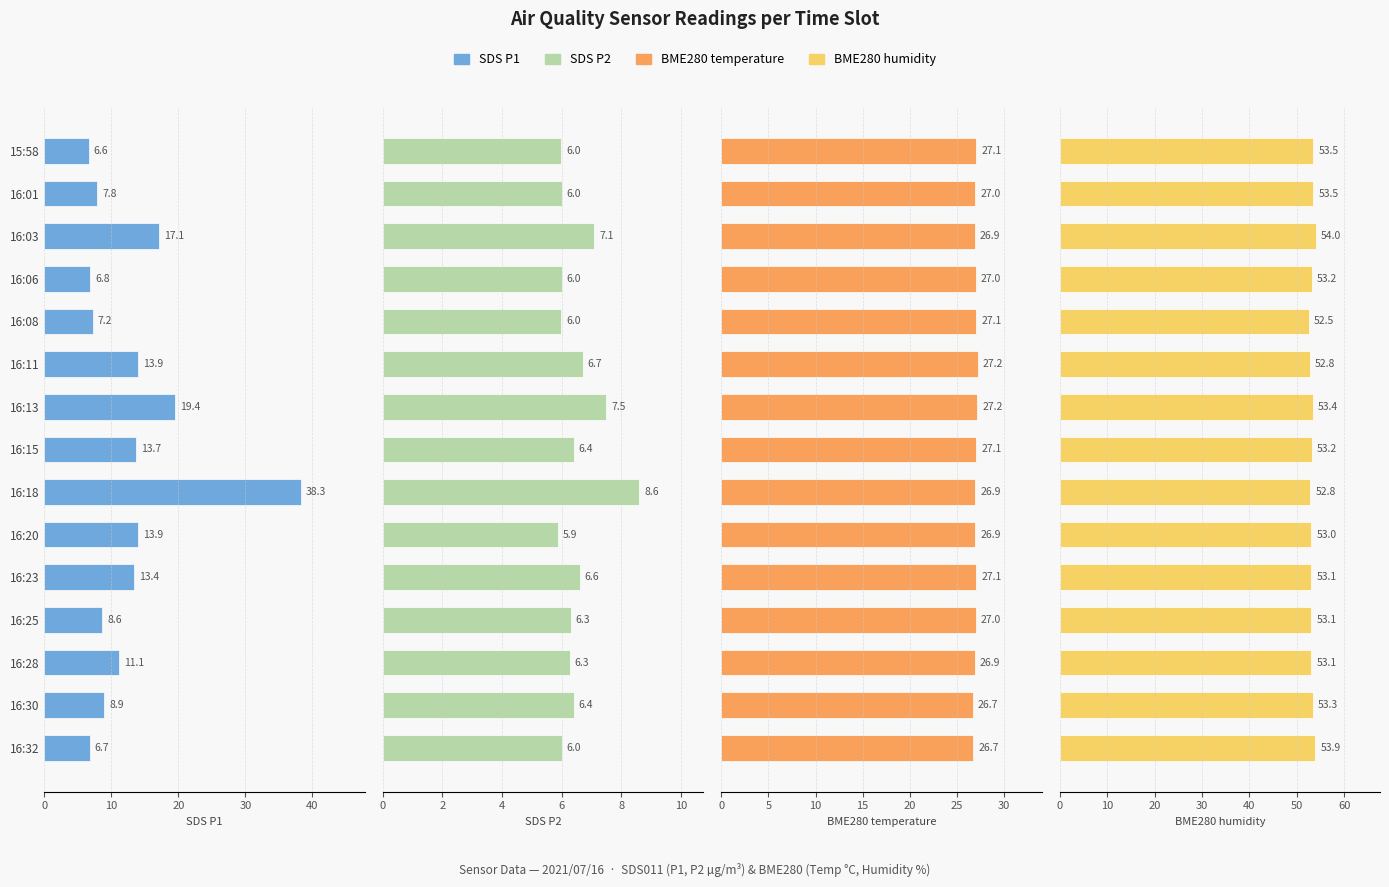

Between 16:11 and 16:01, which is larger?

16:11